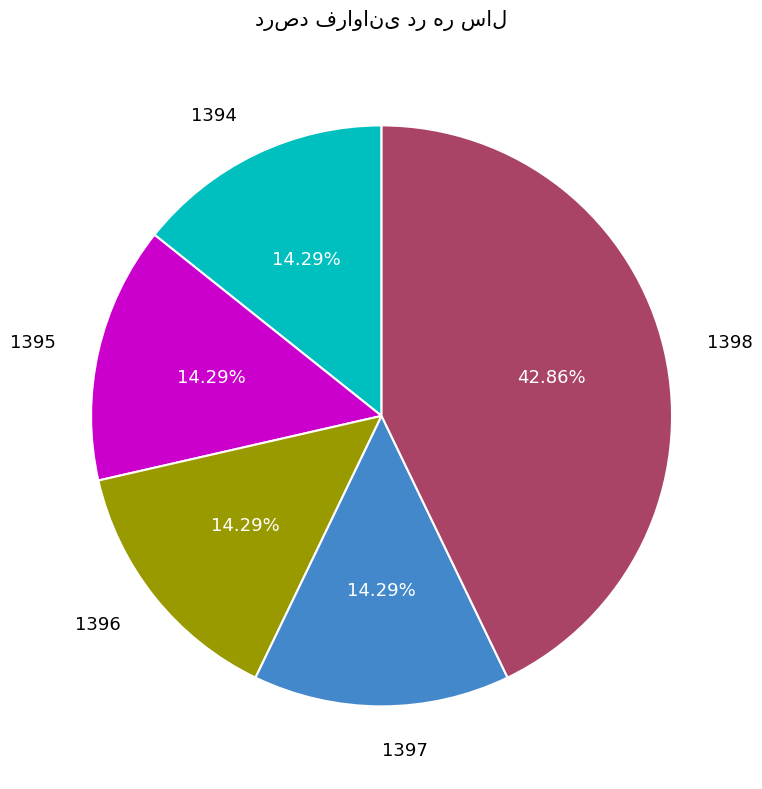

Is there any slice that represents more than half of the pie?

No